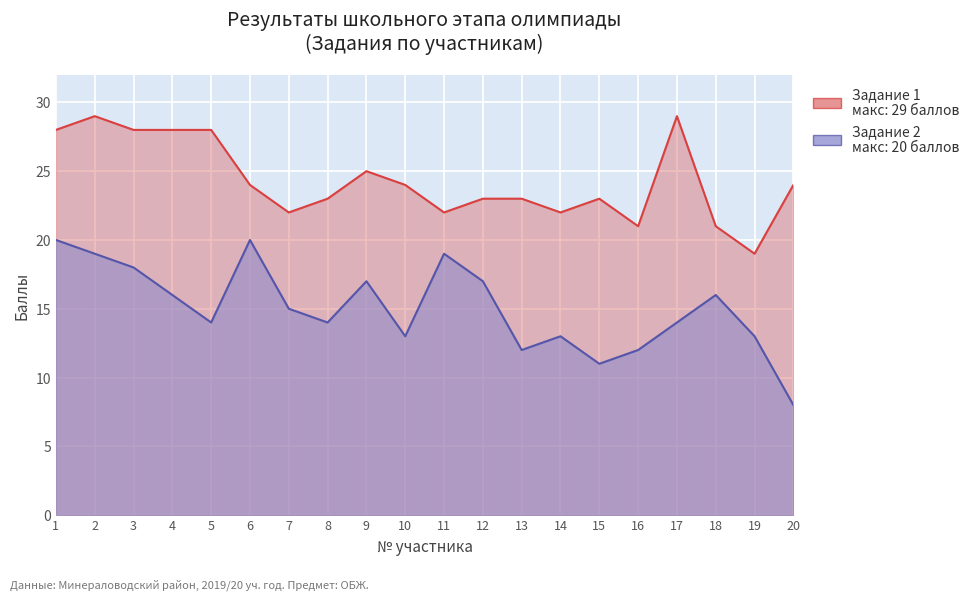

Which series has the largest total across all categories?

Задание 1